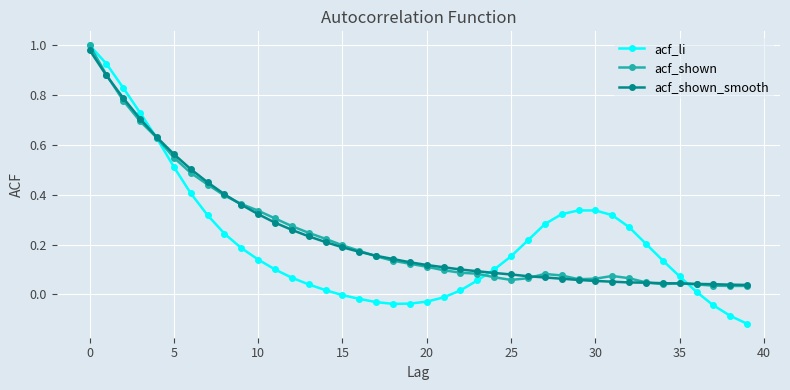

Which series has the widest spread of values?

acf_li